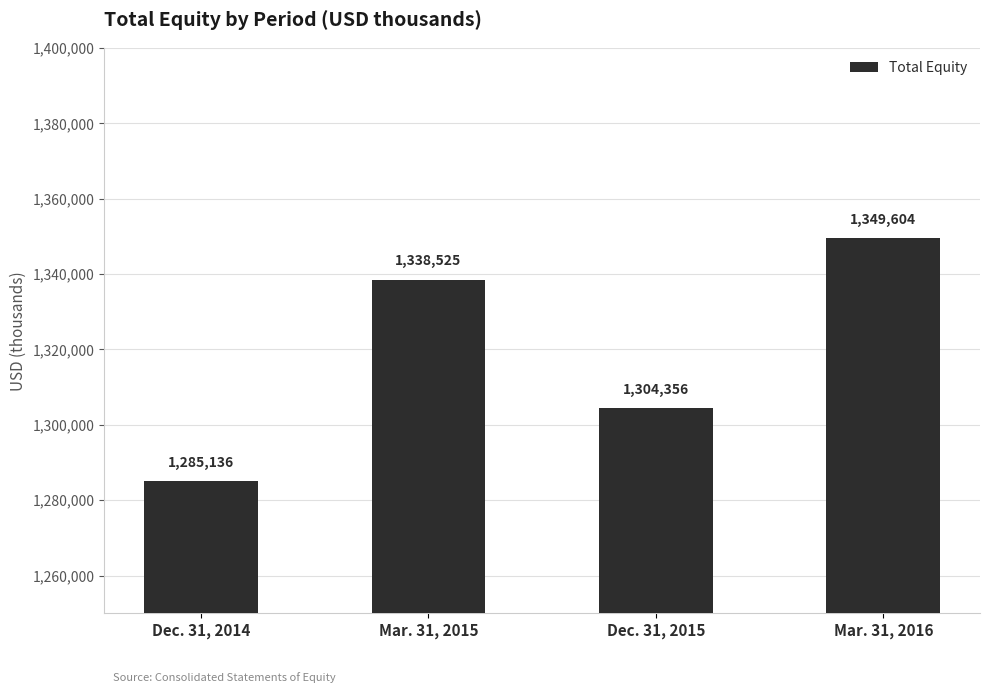

The chart shows a value of 2104903 at Dec. 31, 2015. True or false?

False